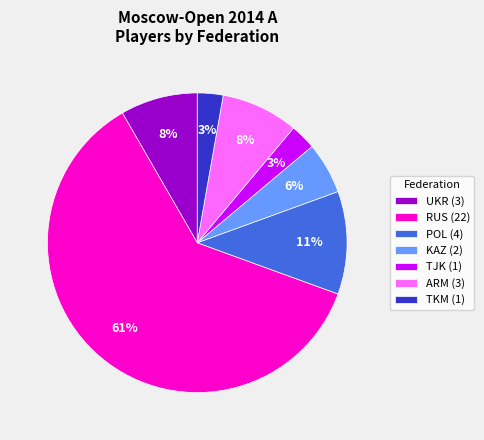

Is there a majority slice in this chart?

Yes